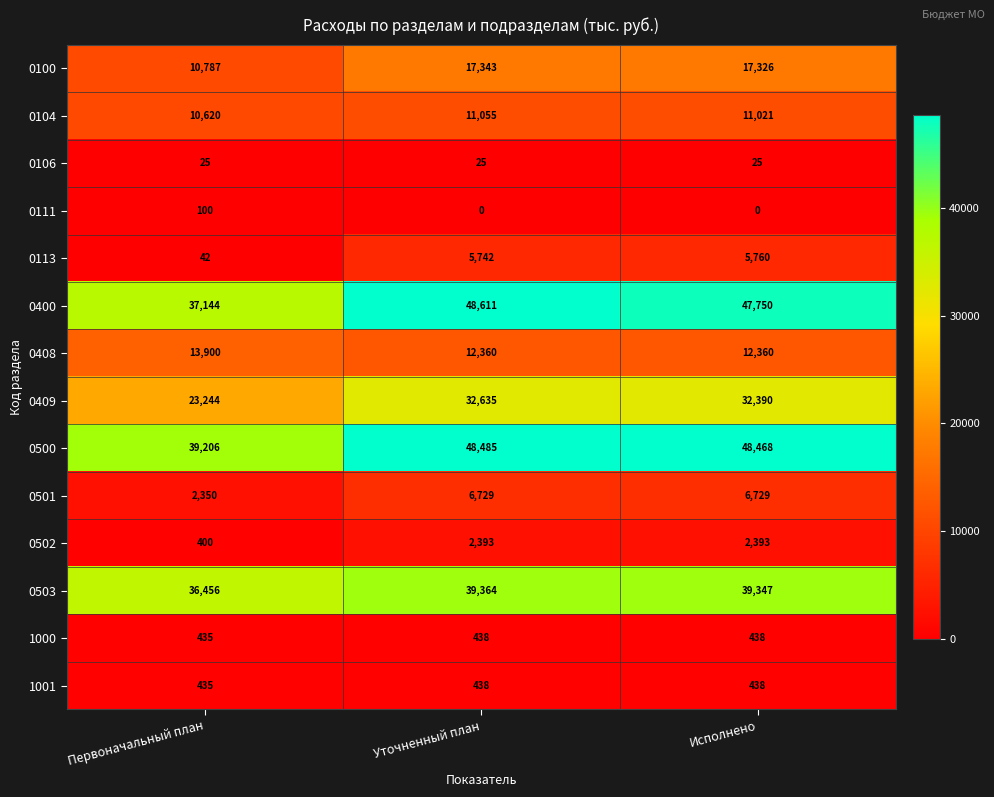

How many data points does each series have?

3